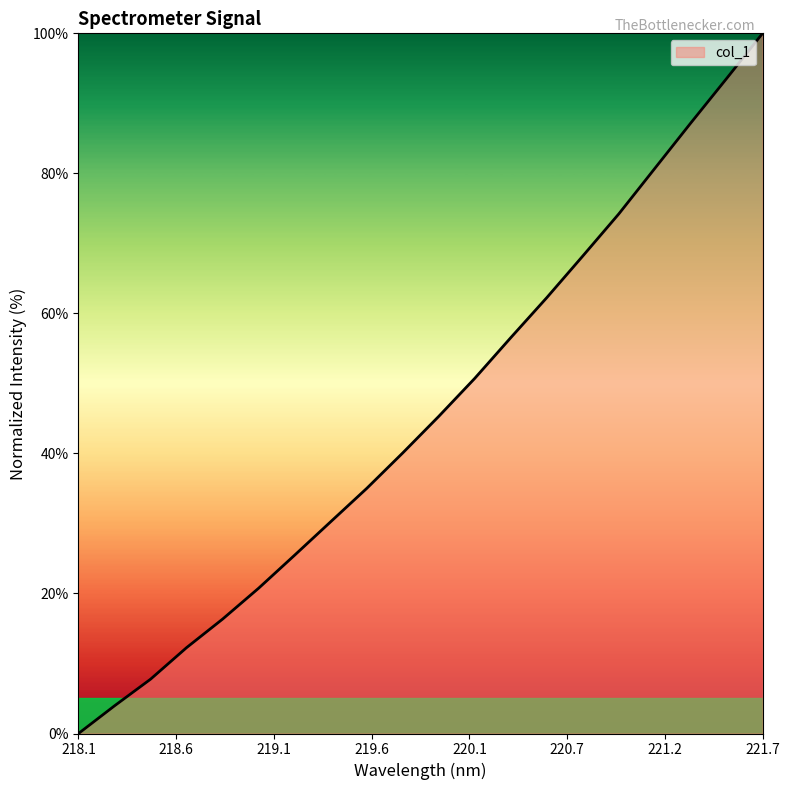

What is the difference between the maximum and minimum values?

100.0